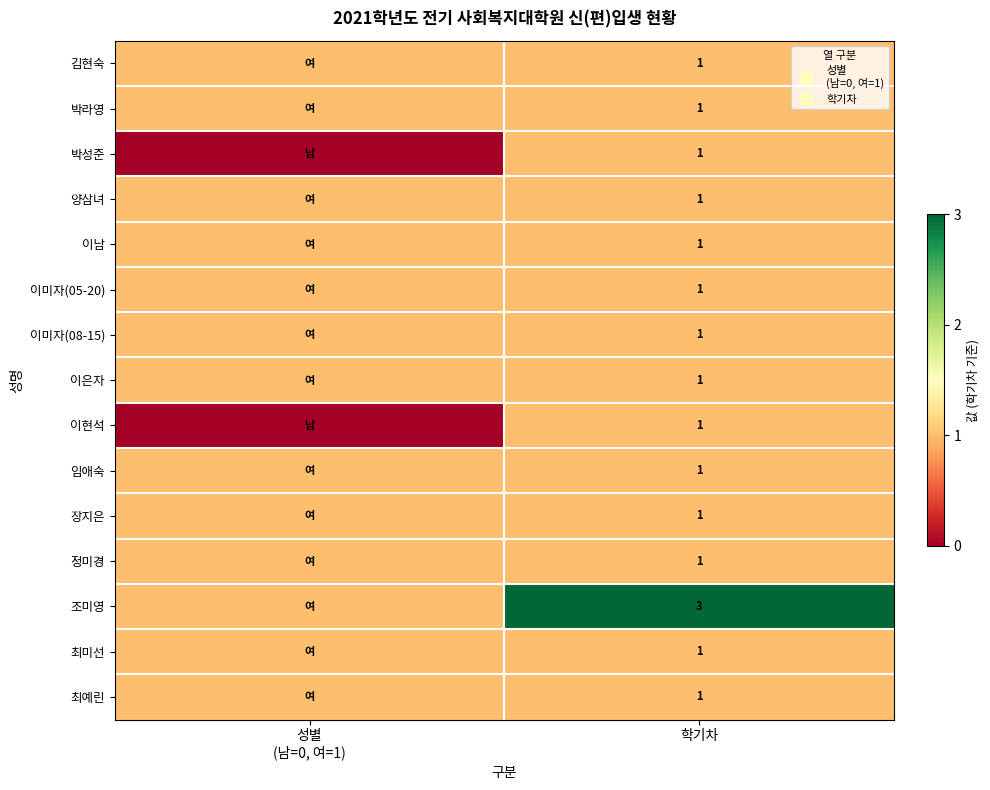

At which category does the chart reach its minimum across all series?

성별
(남=0, 여=1)